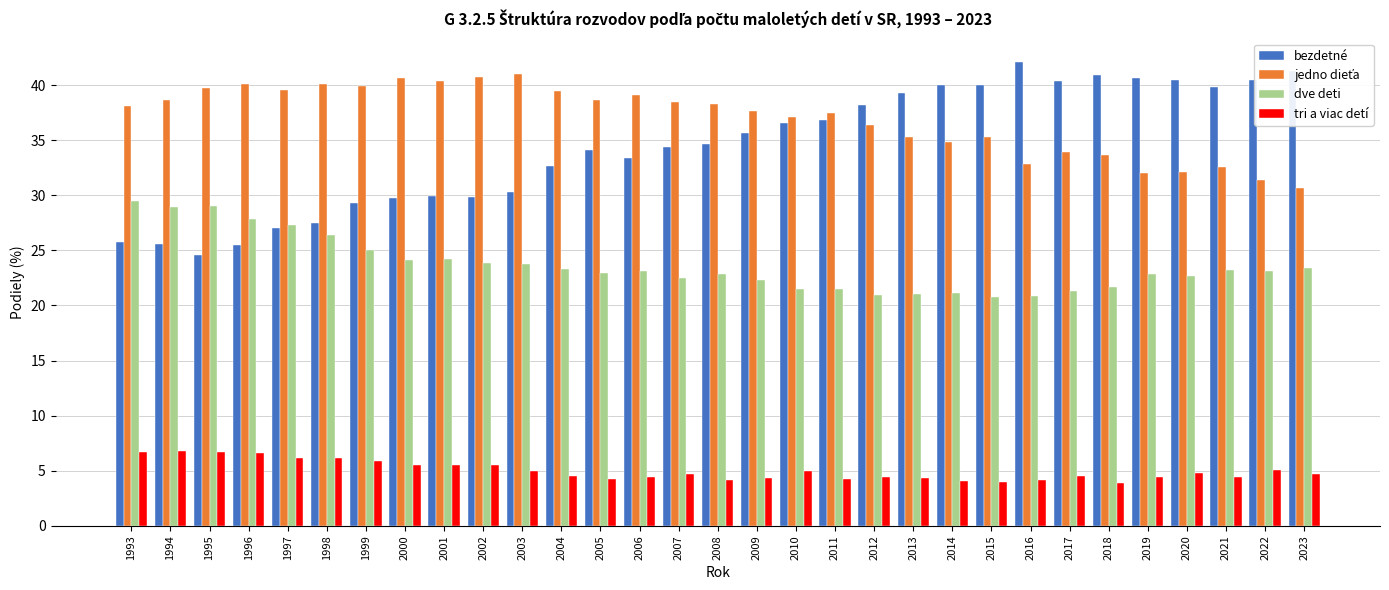

What is the spread (max minus min) of values at 2009?

33.3